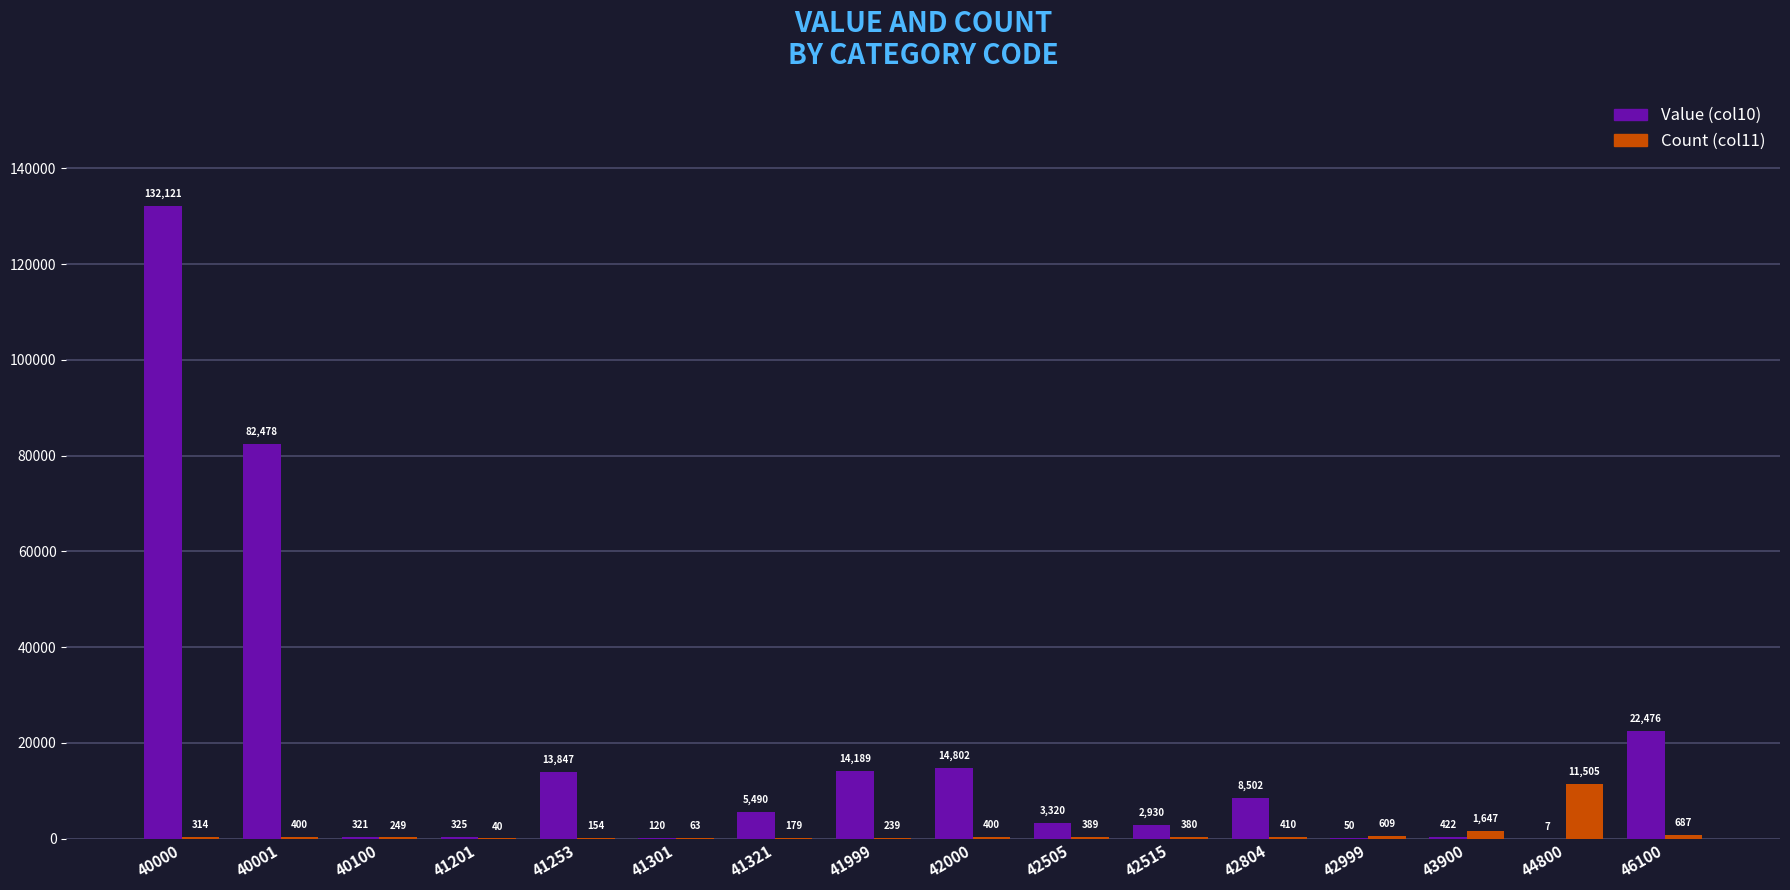

How many categories are shown in the chart?

16